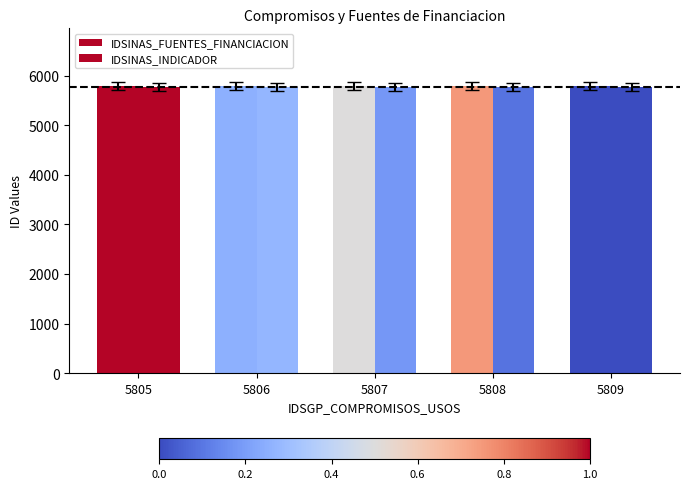

Reading left to right, extract all data points from this chart.

IDSINAS_FUENTES_FINANCIACION: 5805=5718	5806=5715	5807=5716	5808=5717	5809=5714
IDSINAS_INDICADOR: 5805=5699	5806=5691	5807=5690	5808=5689	5809=5688